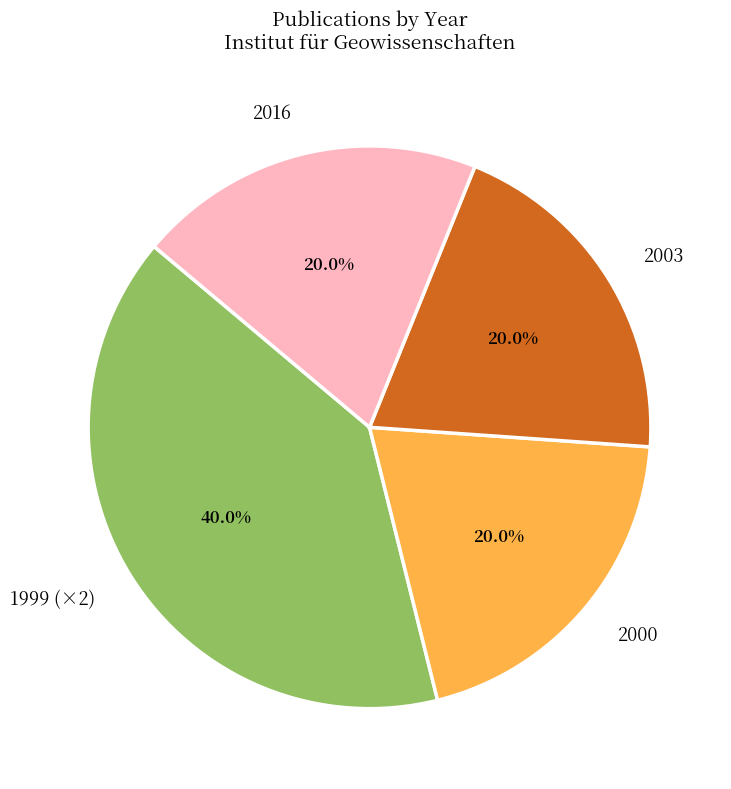

Does 2000 account for over 50% of the chart?

No